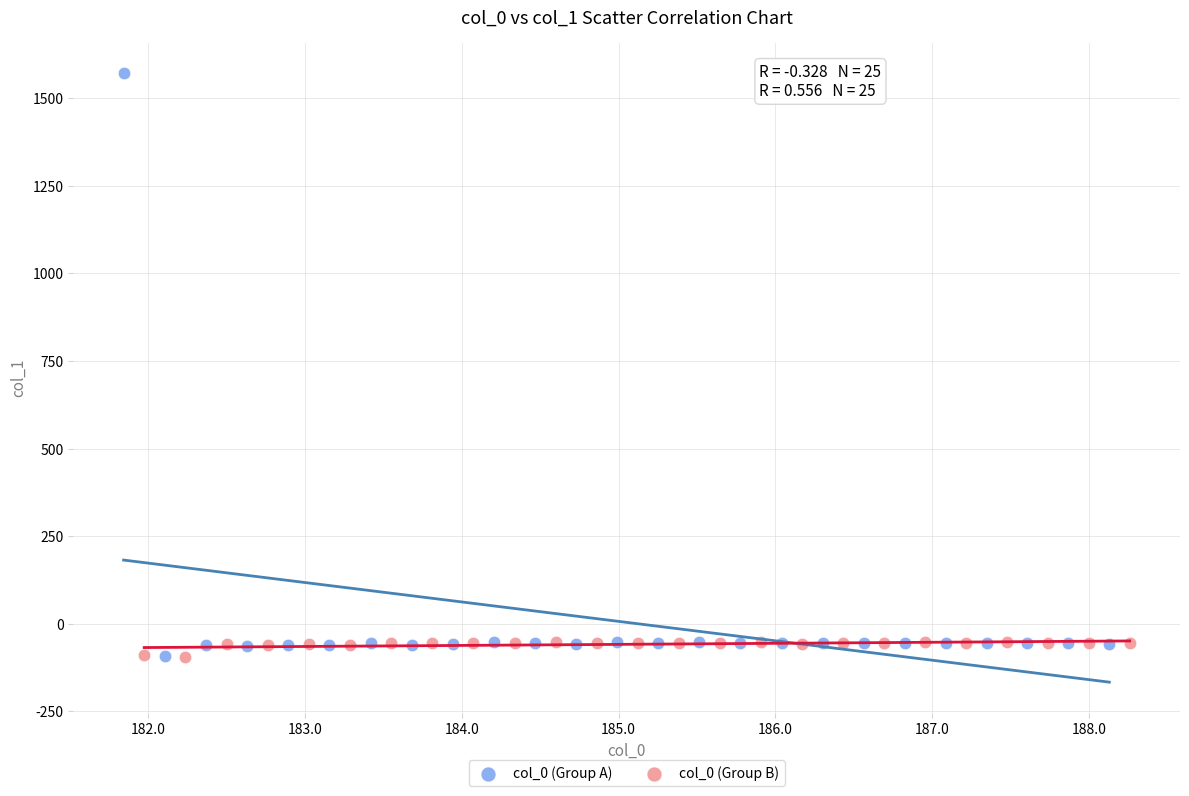

Which series reaches the maximum Y coordinate?

col_0 (Group A)